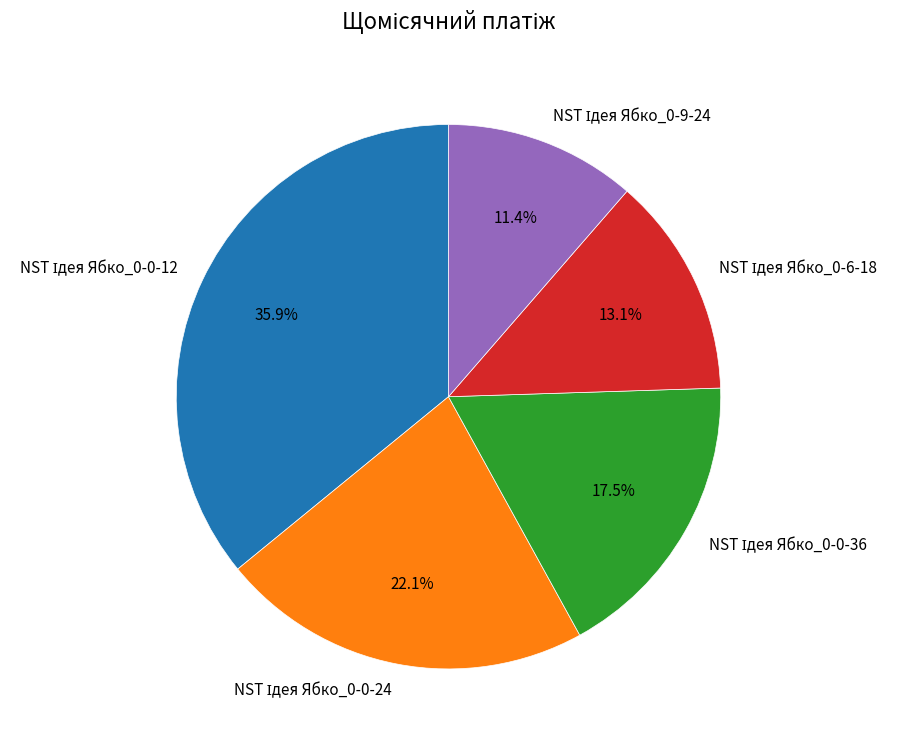

Is there a majority slice in this chart?

No